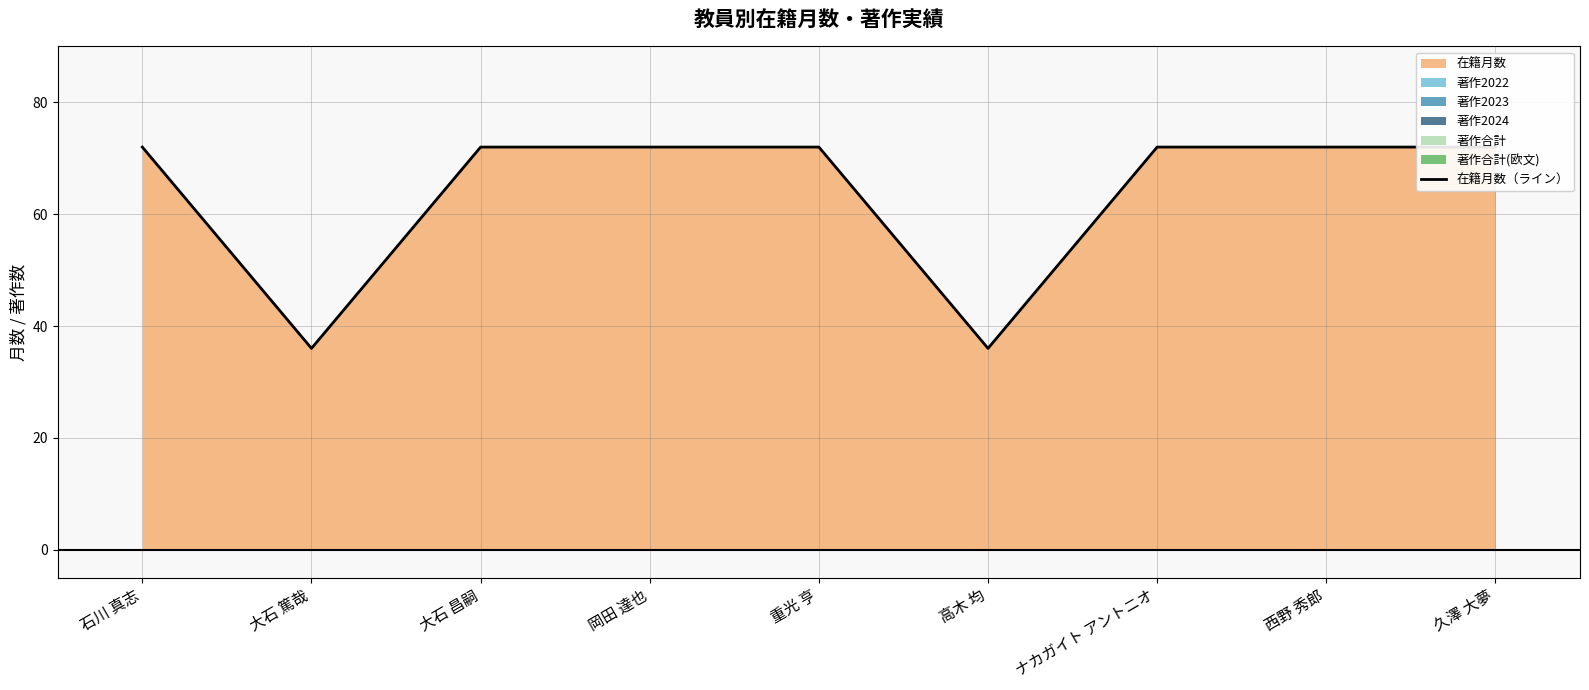

Reading left to right, transcribe all the data shown in this chart.

石川 真志=72	大石 篤哉=36	大石 昌嗣=72	岡田 達也=72	重光 亨=72	高木 均=36	ナカガイト アントニオ=72	西野 秀郎=72	久澤 大夢=72